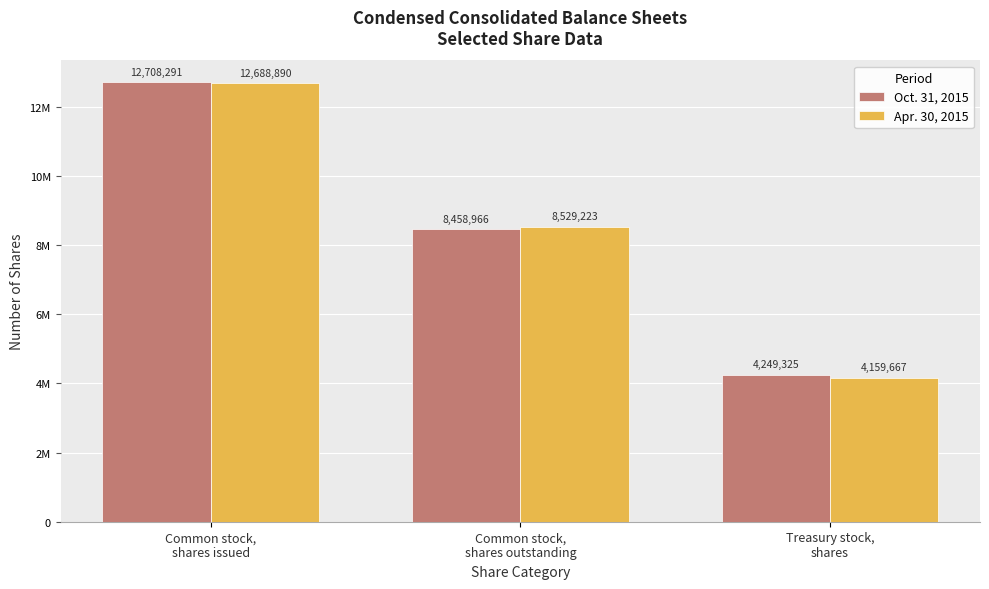

What is the minimum value shown in the chart?

4159667